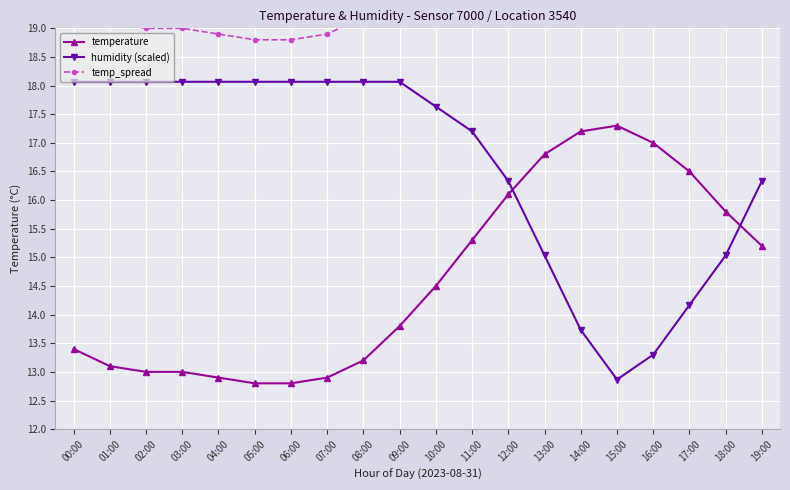

Where does the temp_spread series first go above 20?

10:00